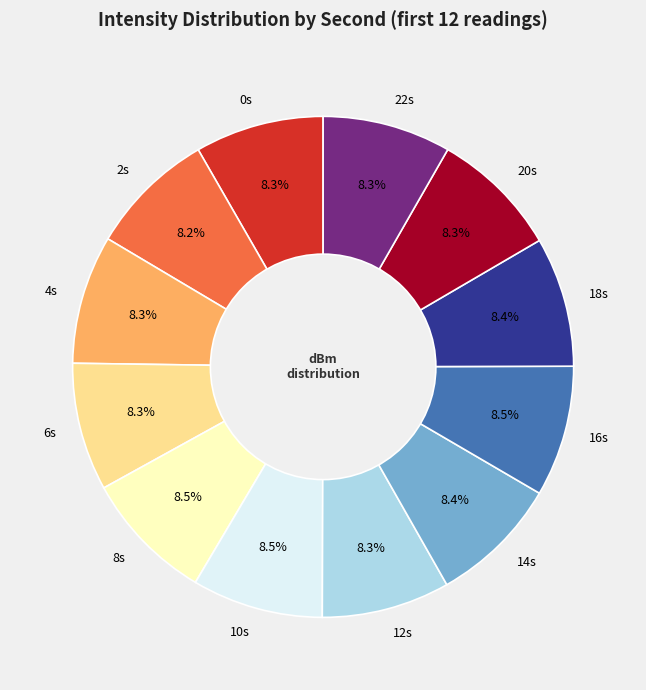

Is there any slice that represents more than half of the pie?

No